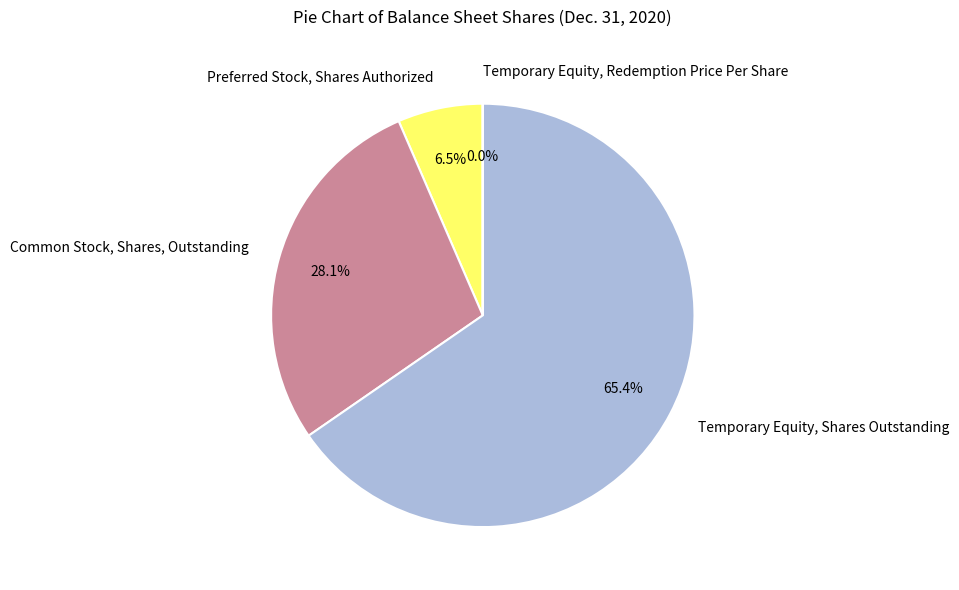

To the nearest percent, what is the average slice percentage?

25%